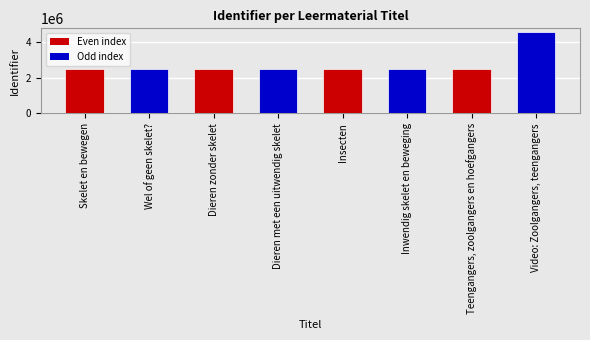

How many data points are less than 2503718?

4